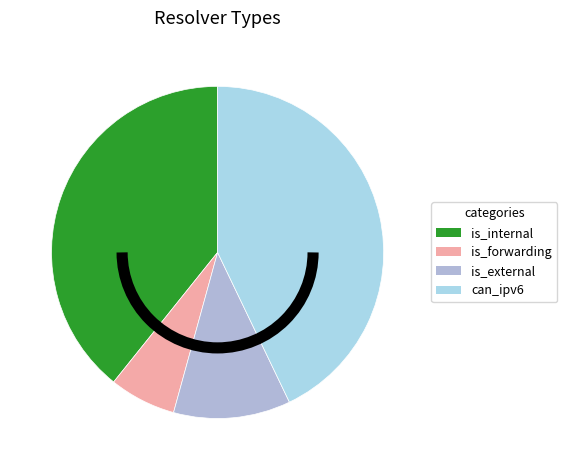

Which slice is the smallest?

is_forwarding